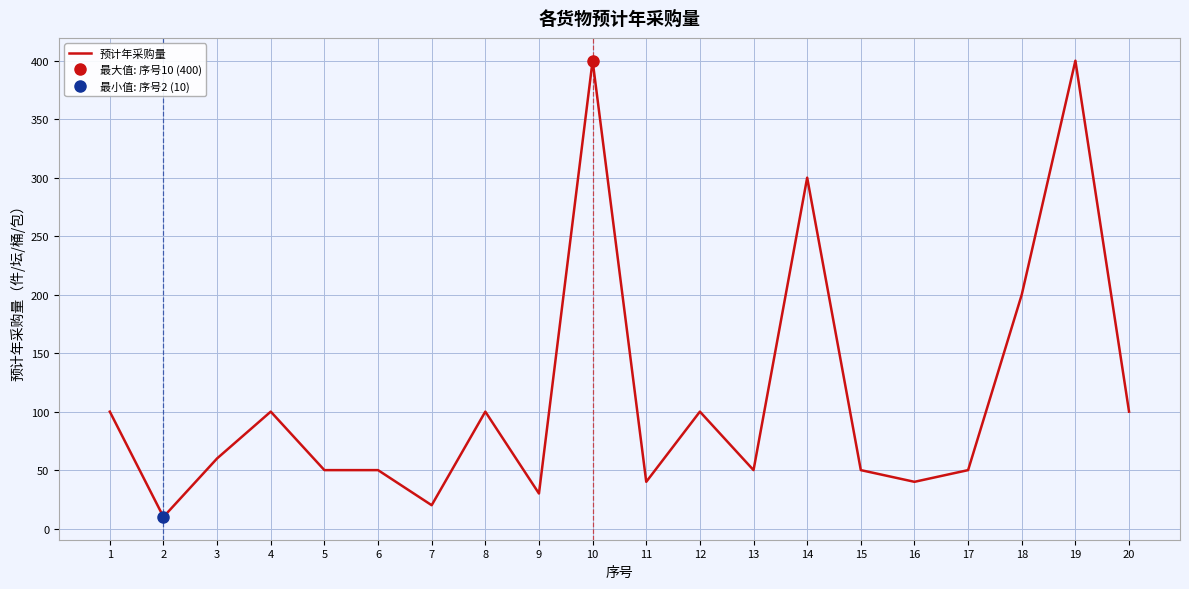

Read the value at 6.

50